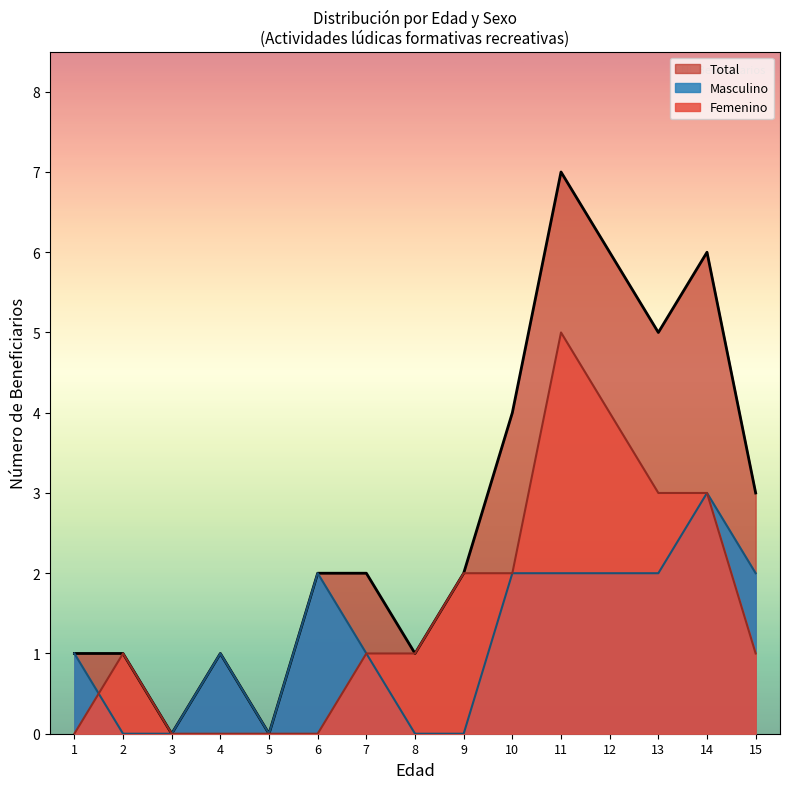

Is the value of Femenino at 14 greater than the value of Masculino at 5?

Yes